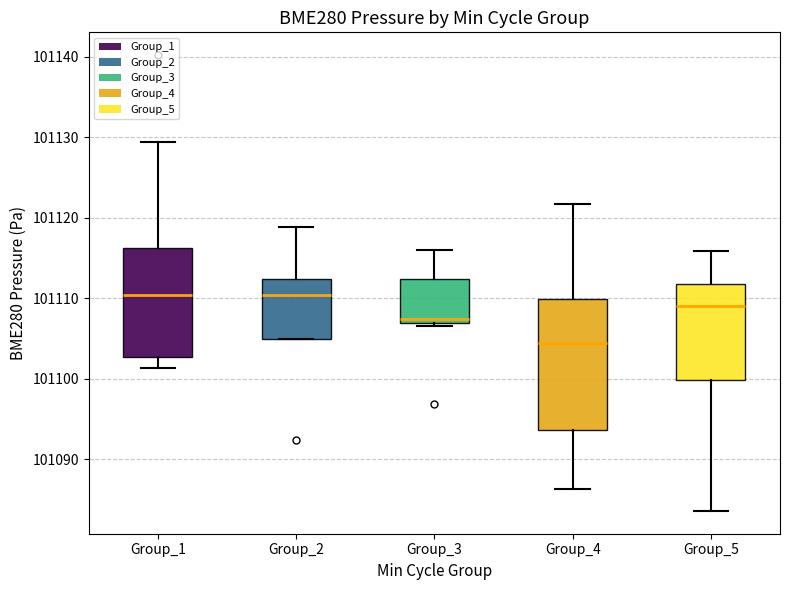

Where is the upper edge of the box for Group_5 on the y-axis? The values are not printed on the chart, so give them approximately, as read against the axis.

101112